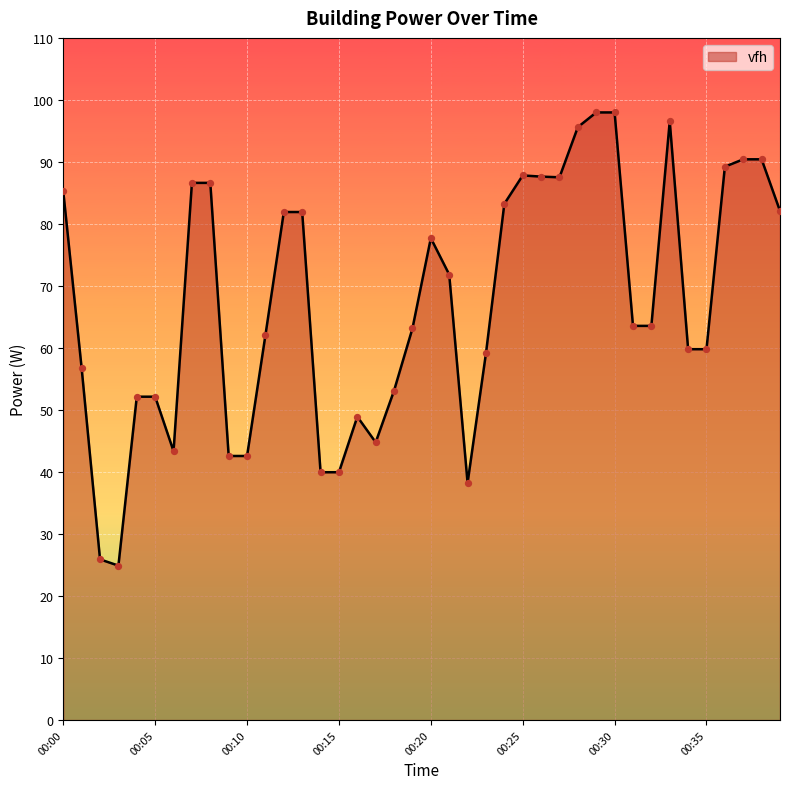

Approximately how many times larger is the value at 00:30 compared to 00:27?

1.1